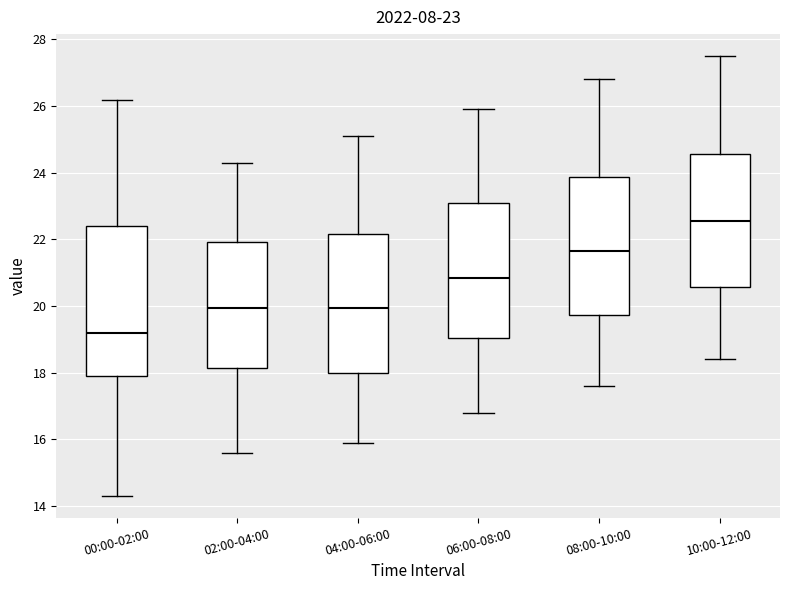

Which box has the lowest median line?

00:00-02:00